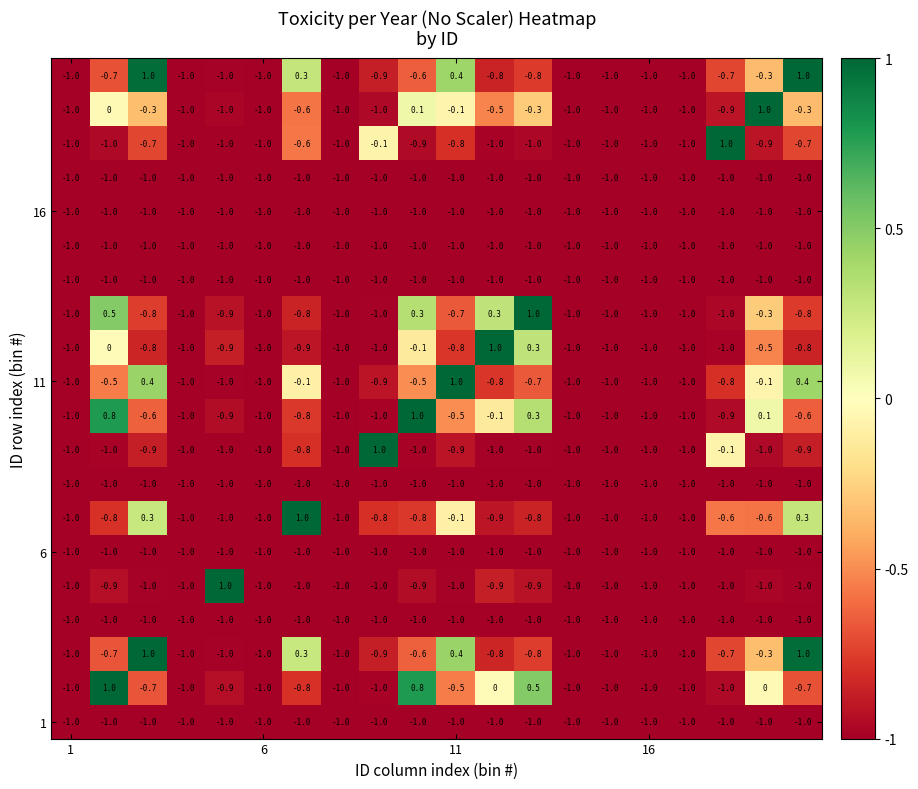

At how many categories does at least one series exceed 0?

12